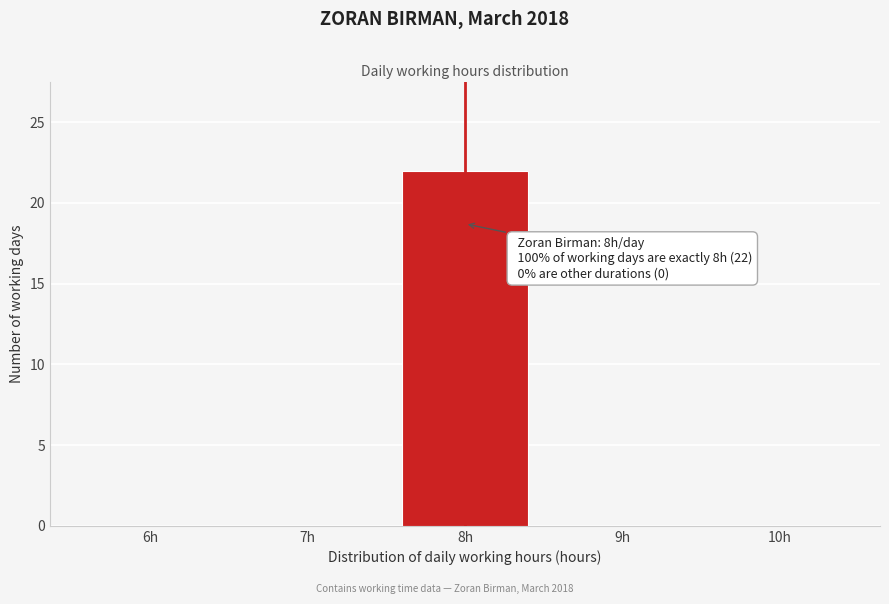

Which range on the x-axis has the tallest bar?

7.5 to 8.5